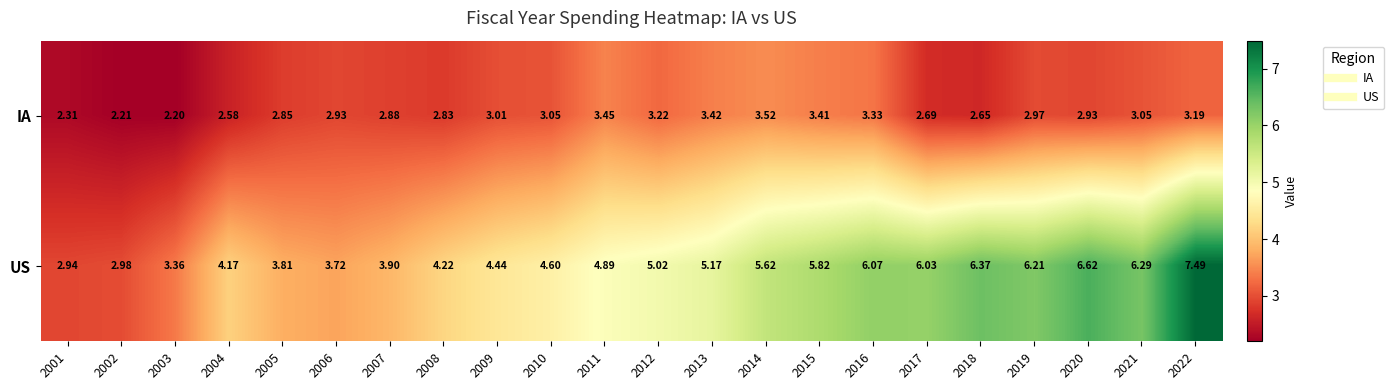

What is the greatest value displayed?

7.5